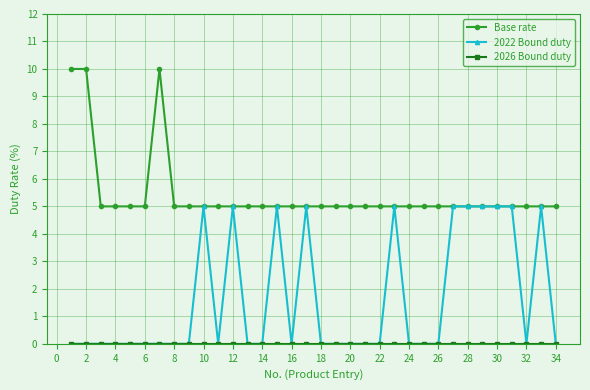

What is the difference between the maximum and minimum values in the 2022 Bound duty series?

5